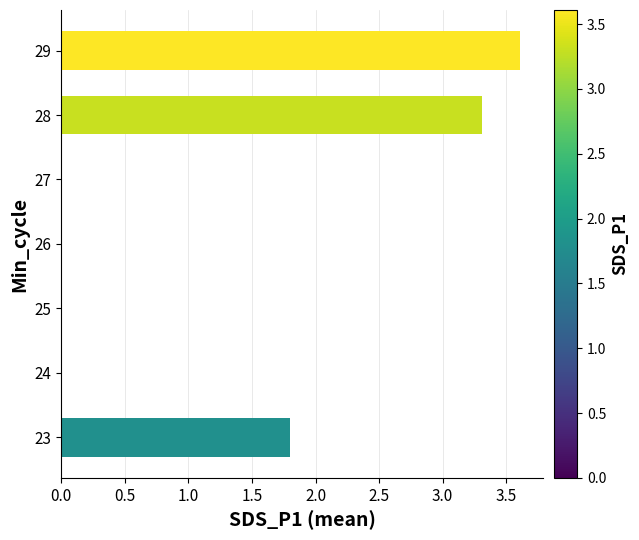

Does the chart contain stacked bars?

No